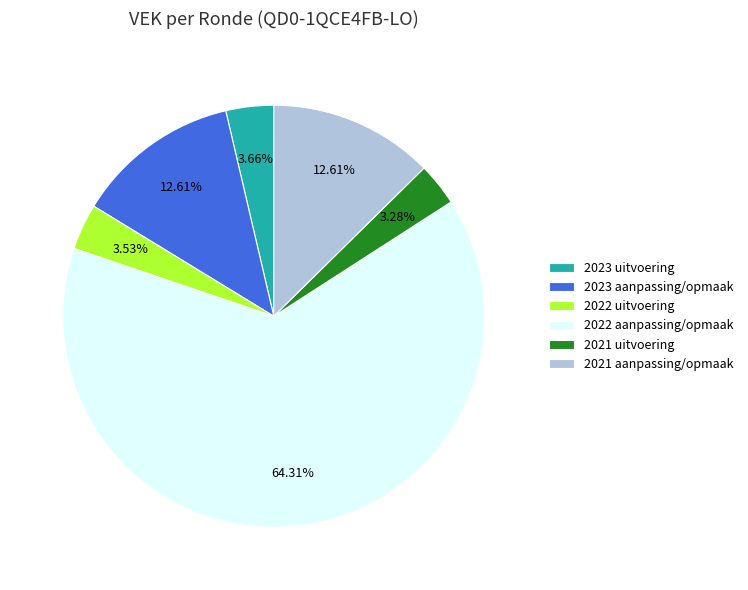

What percentage is the 2023 uitvoering slice, to the nearest percent?

4%